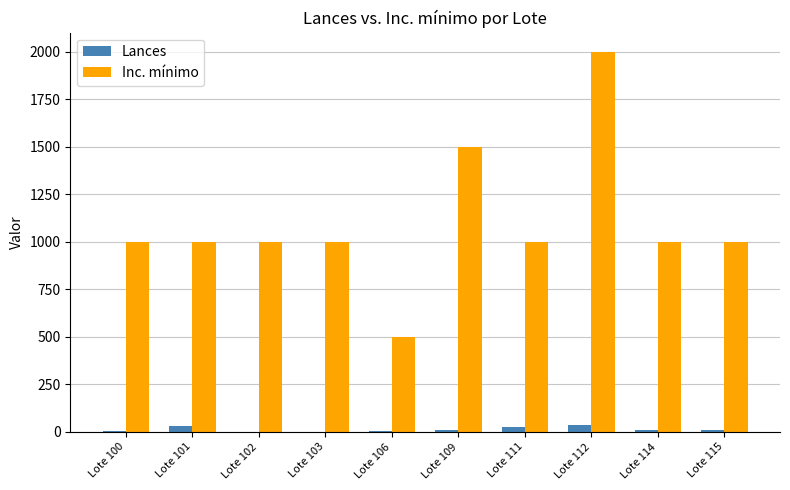

How many groups of bars are there?

10